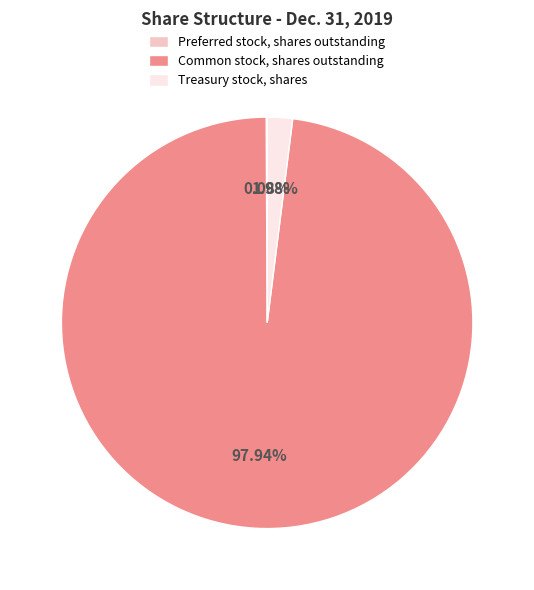

Which category has the biggest portion of the pie?

Common stock, shares outstanding